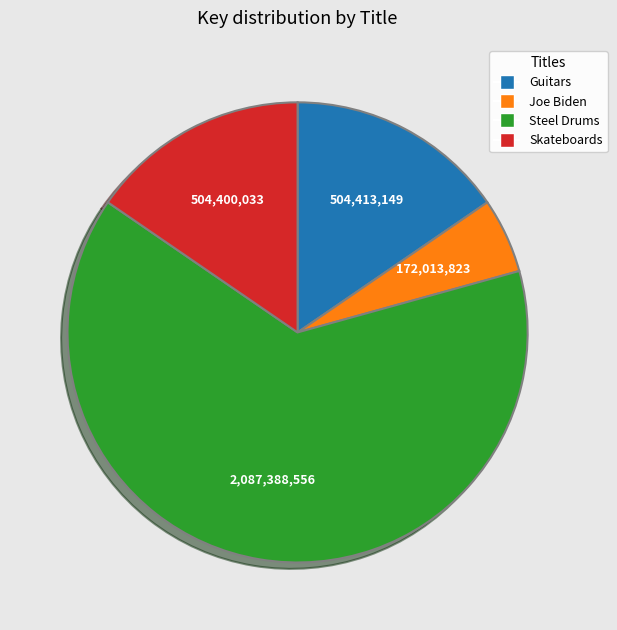

What is the ratio of the value at Steel Drums to the value at Guitars?

4.1